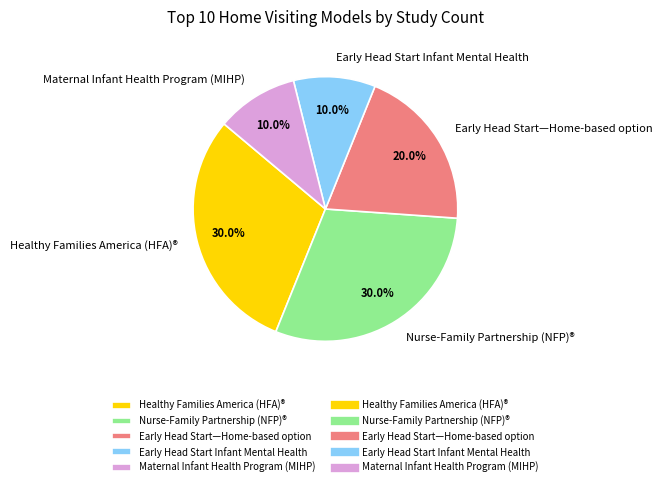

How many slices are in this pie chart?

5